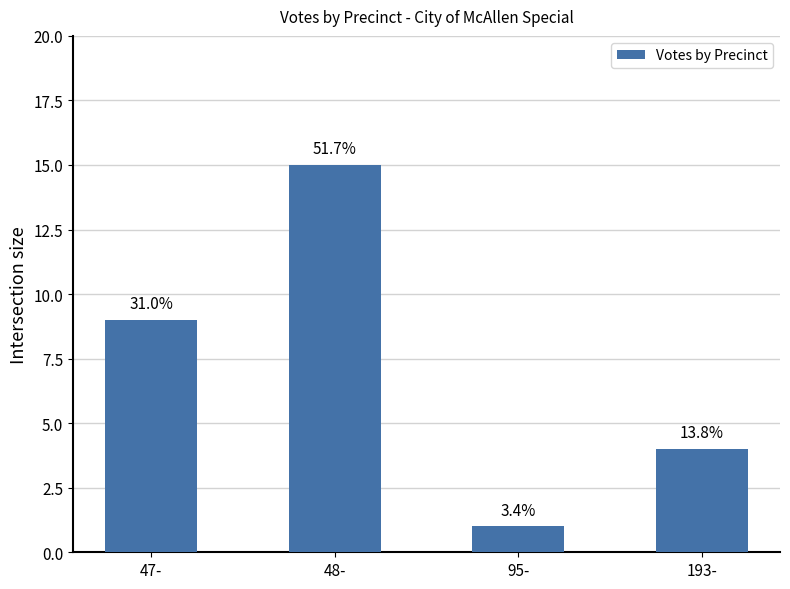

What is the average value?

7